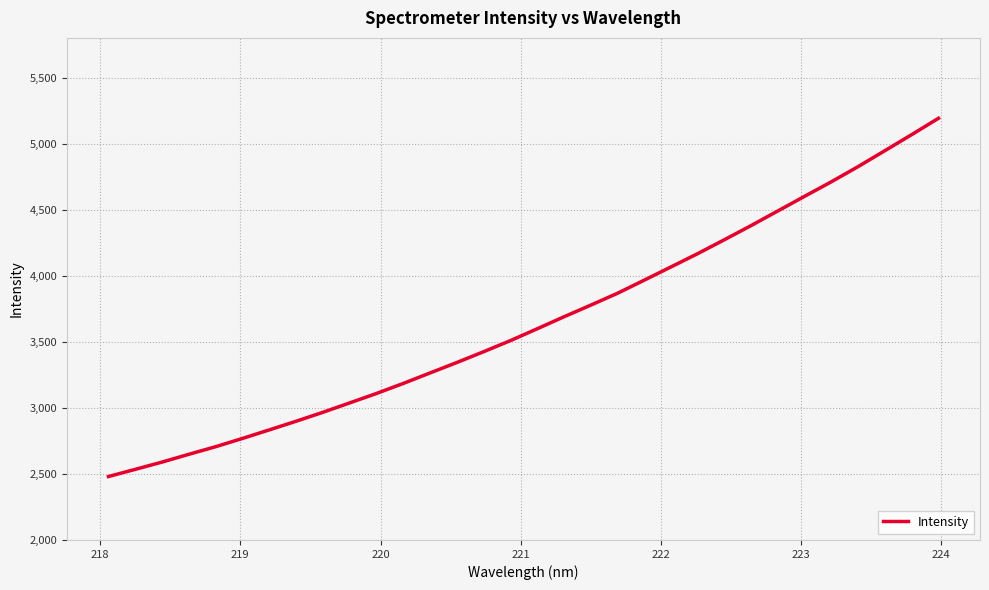

How many distinct data groups are displayed?

1